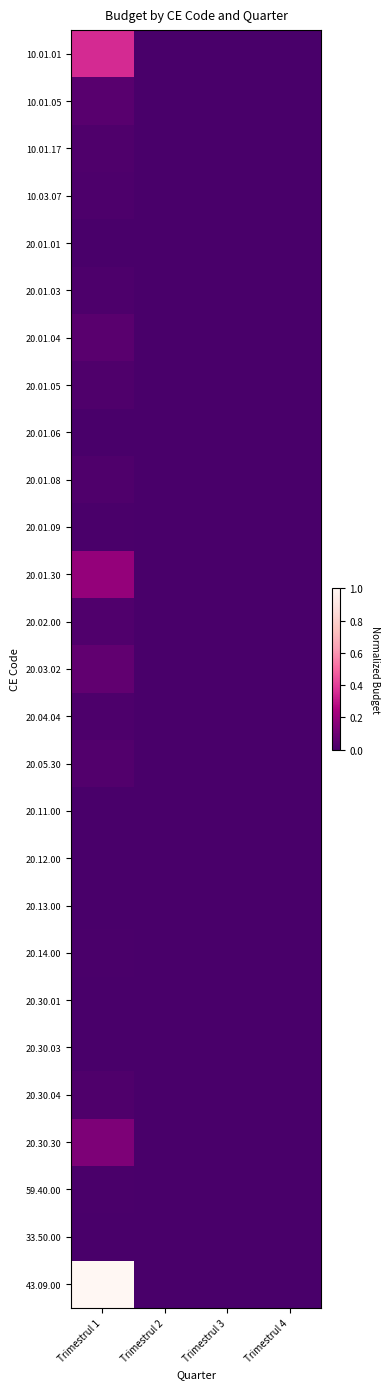

How many categories are shown in the chart?

4